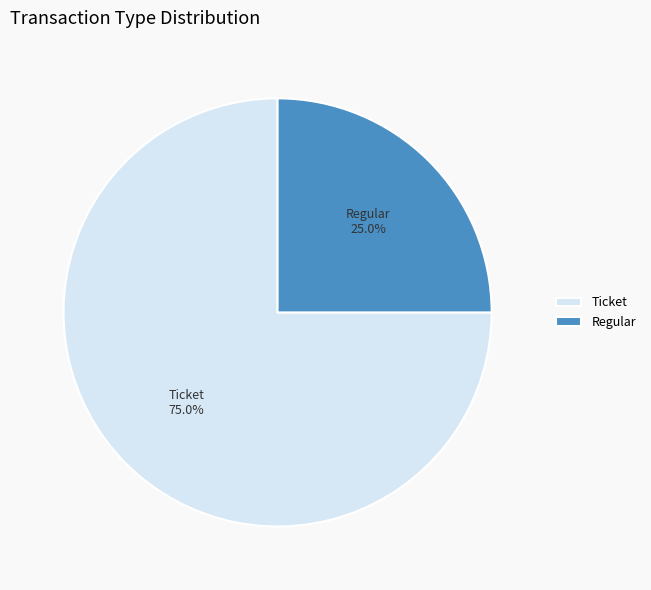

Count the number of slices in the pie.

2